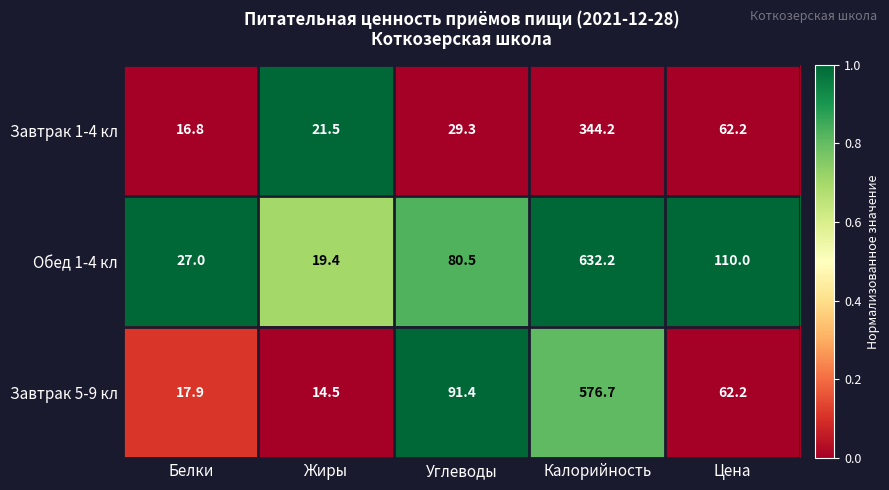

What is the sum of all Завтрак 5-9 кл values?

762.7